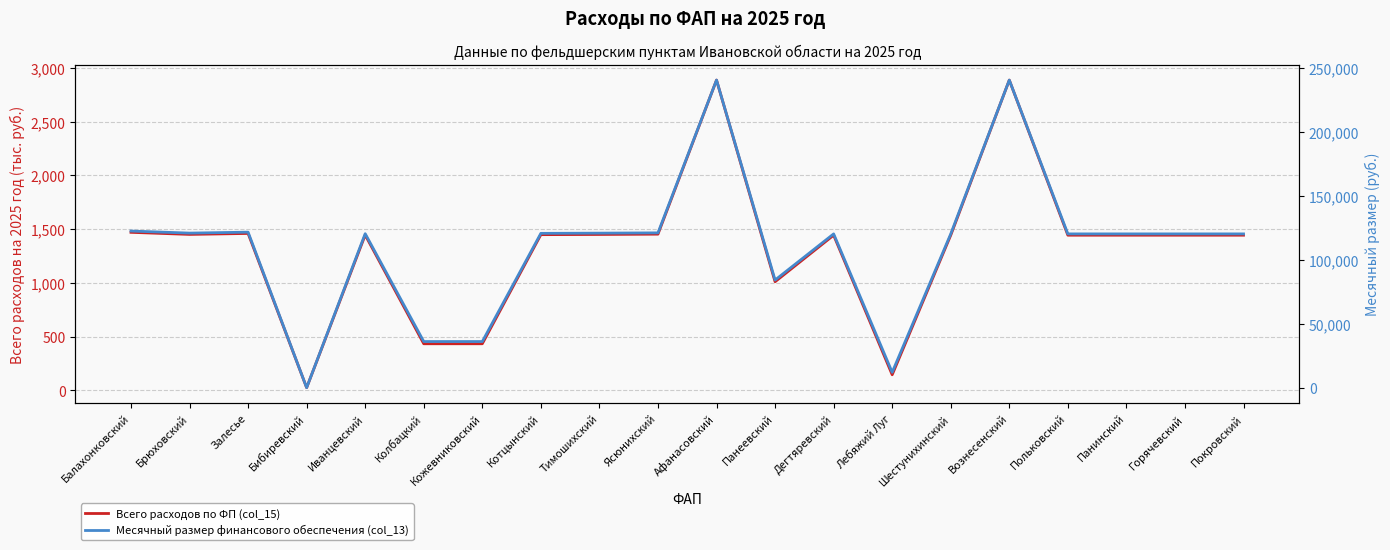

How many lines are shown in the chart?

2